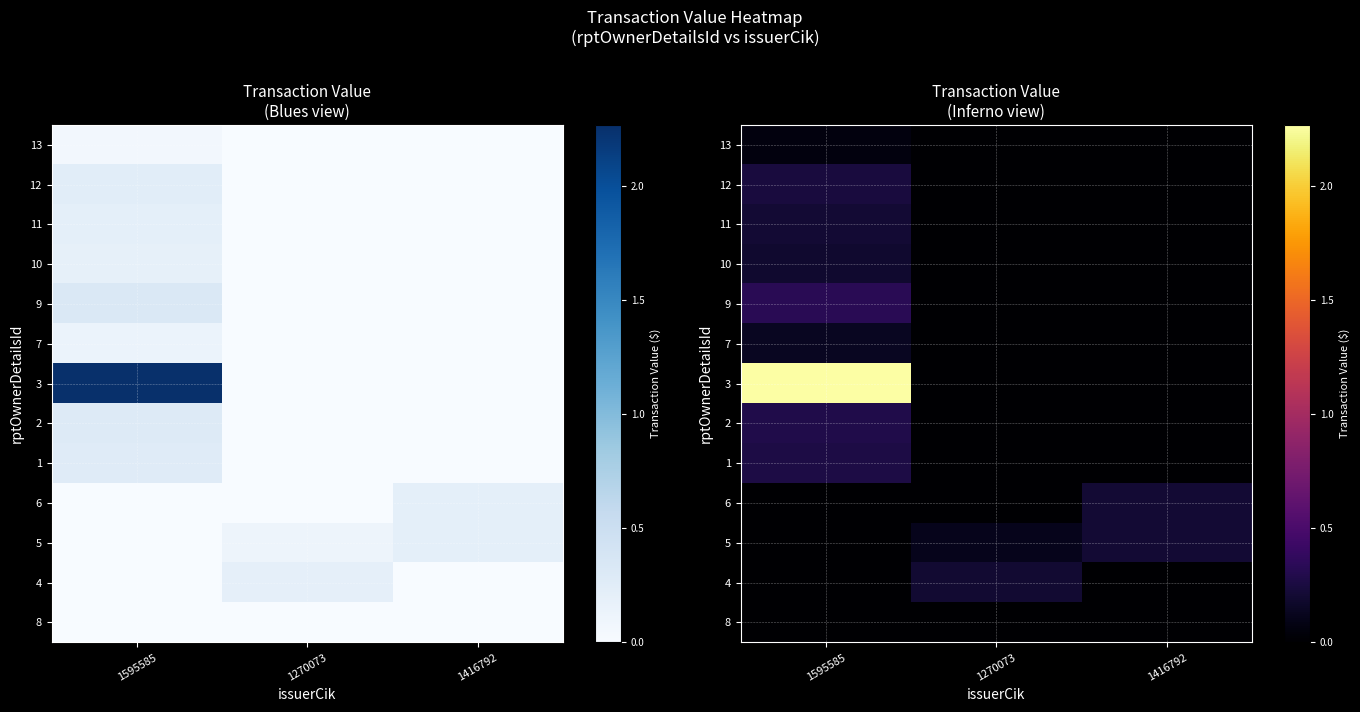

Which series has the largest total across all categories?

3